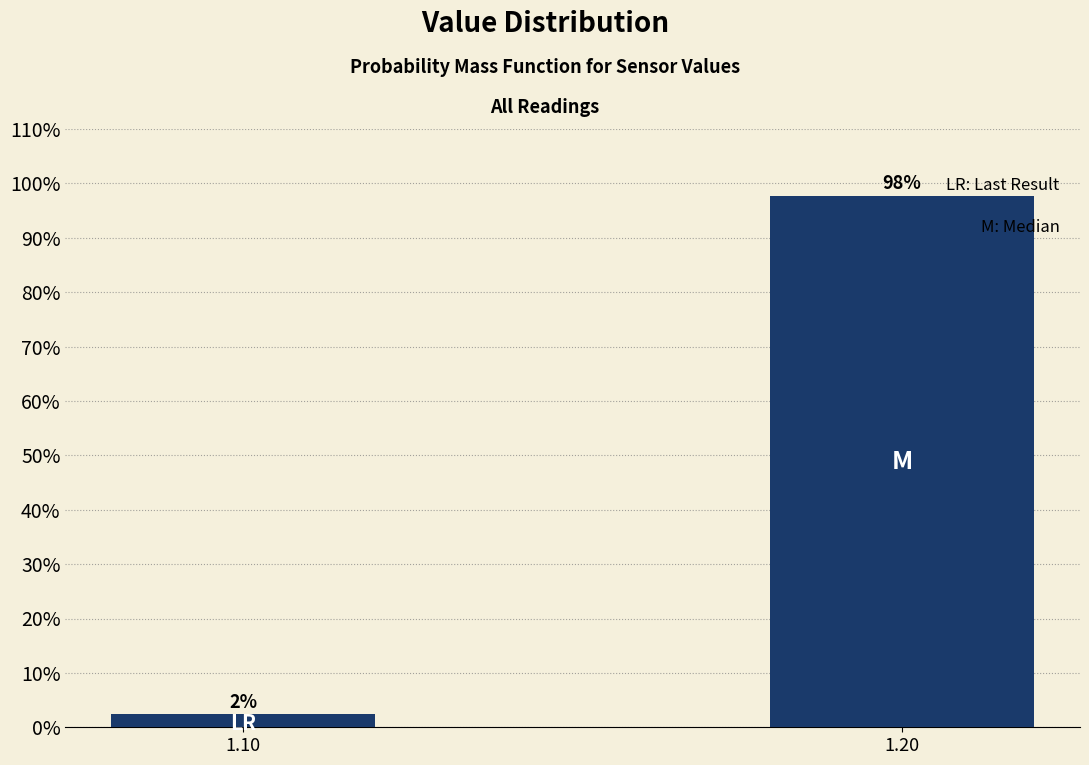

Which has a higher value, 1.20 or 1.10?

1.20